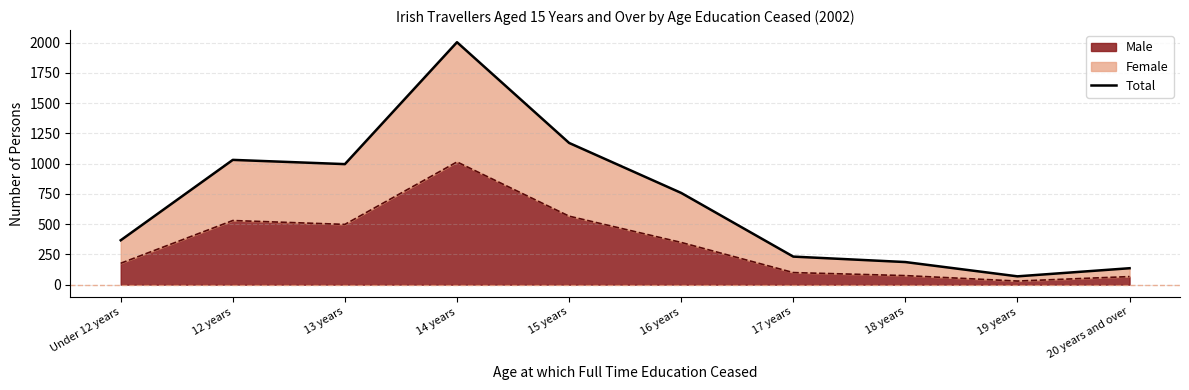

What is the difference between the maximum and minimum values?

1934